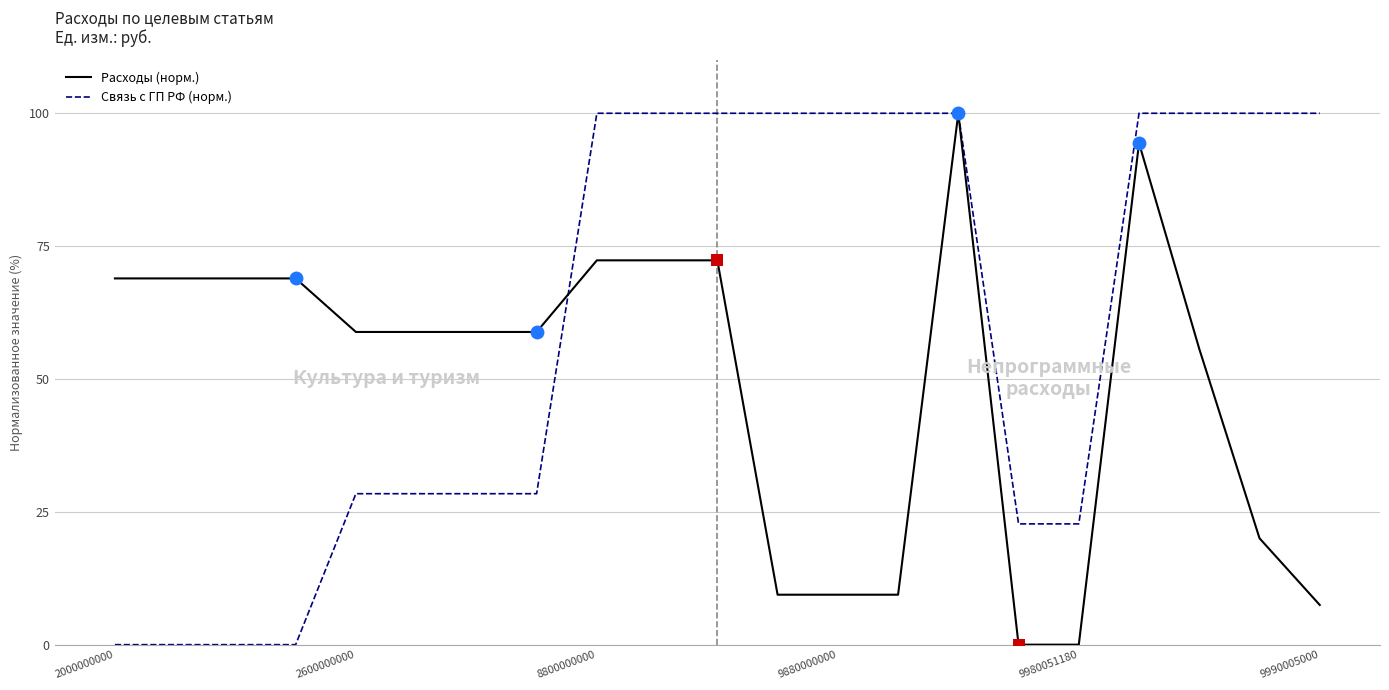

What are all the series names shown in the legend?

Расходы (норм.), Связь с ГП РФ (норм.)